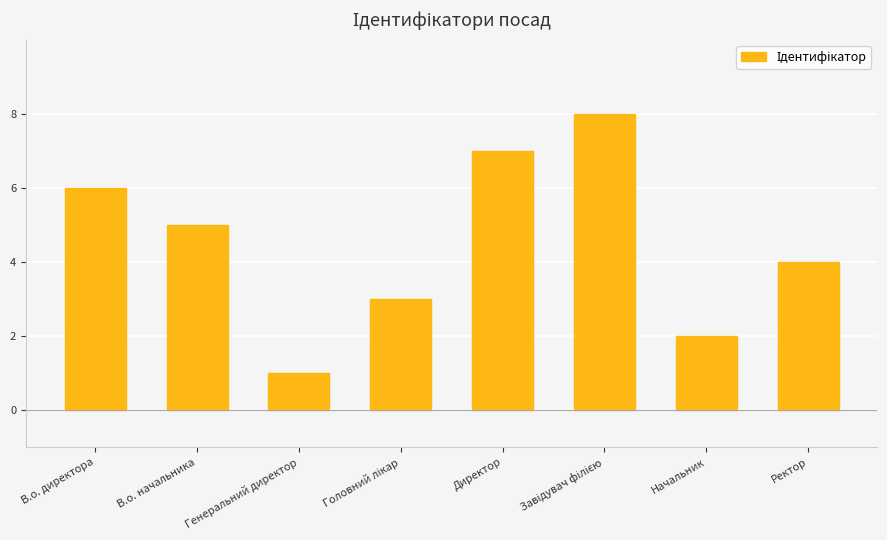

Are the bars grouped side by side (vs. stacked)?

No